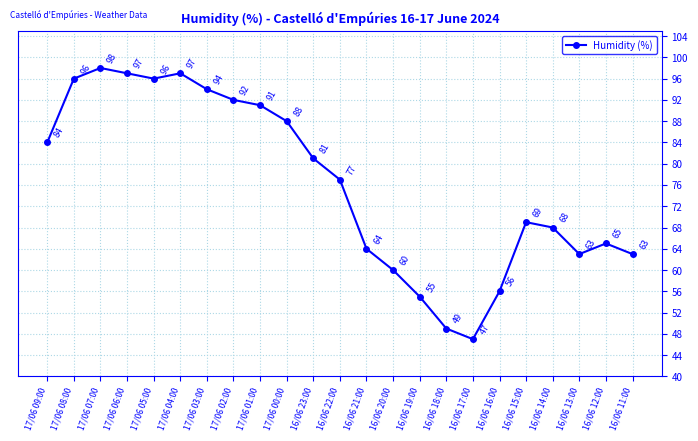

What is the sum of all values?

1750